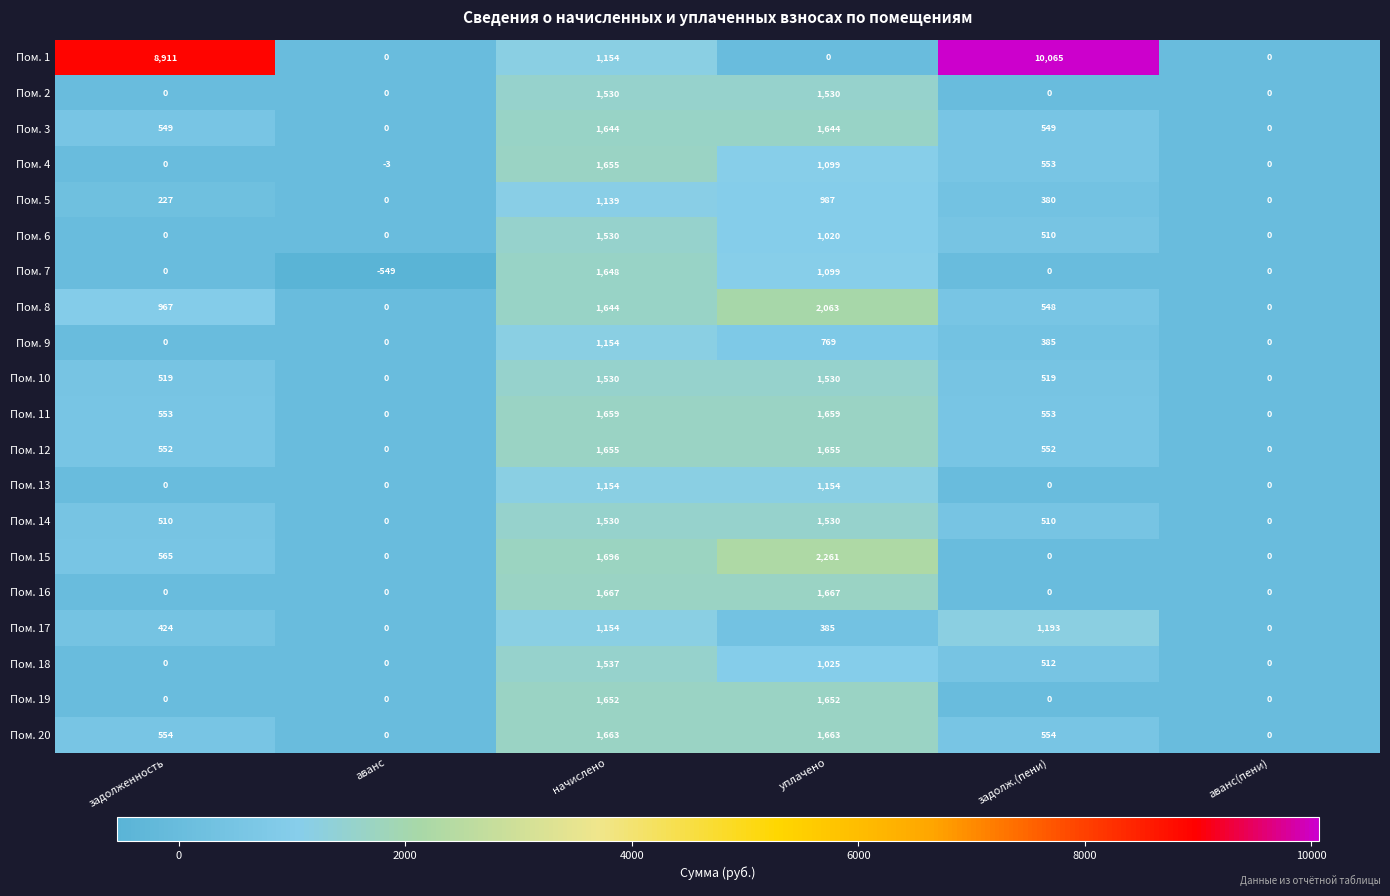

Which series has the largest total across all categories?

Пом. 1